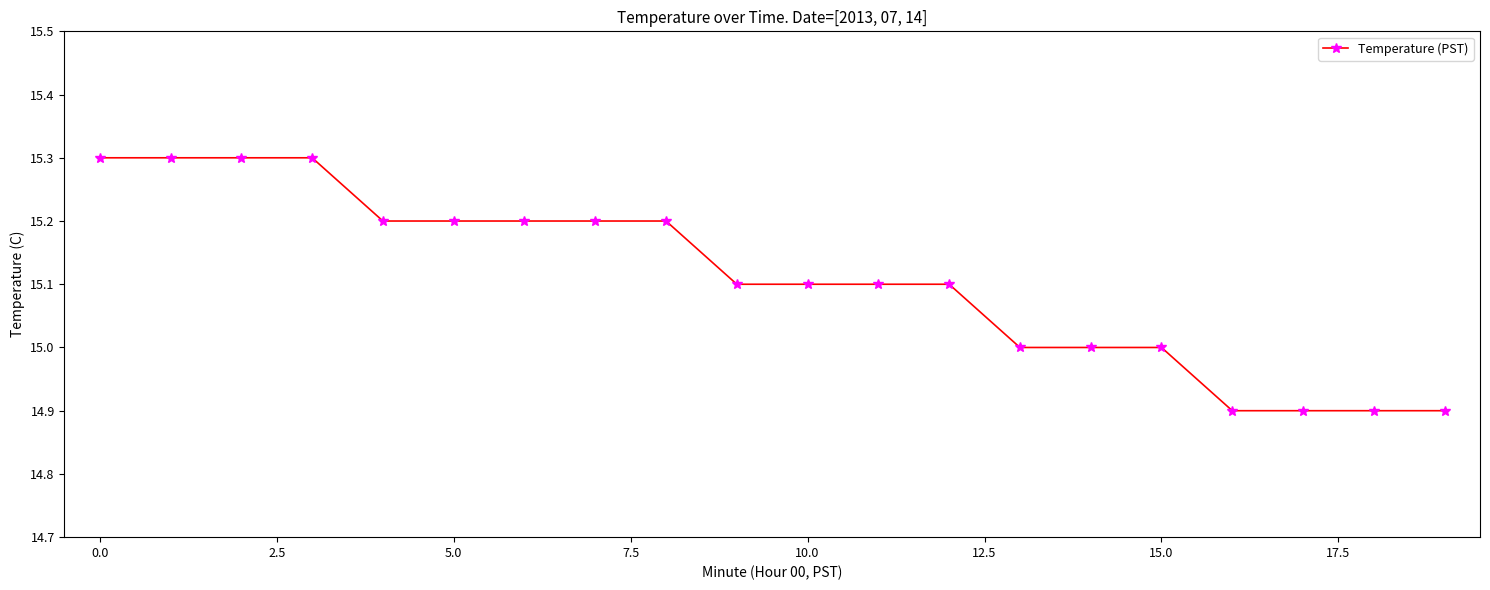

What is the sum of all values?

302.2